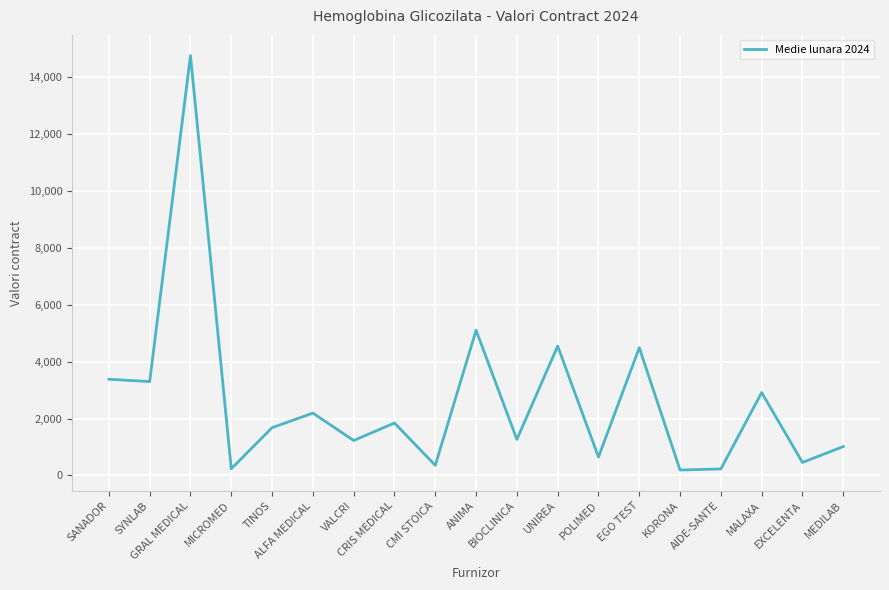

Is it true that the value at POLIMED is 646.0?

True